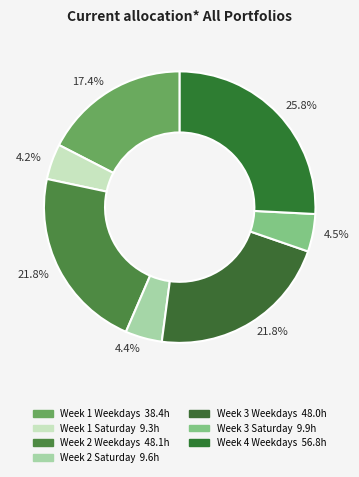

How many segments does this pie chart have?

7